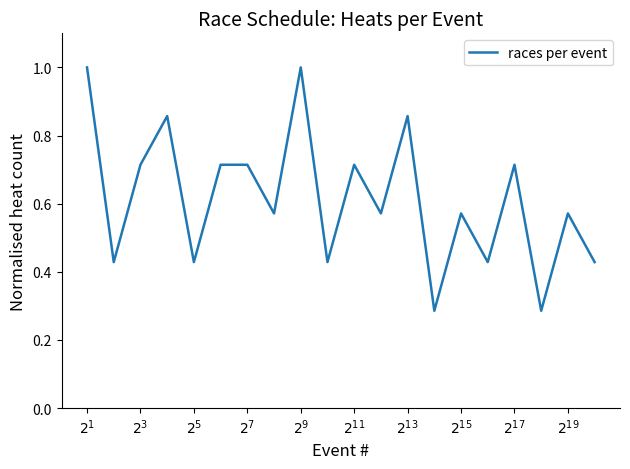

What is the maximum value shown in the chart?

1.0